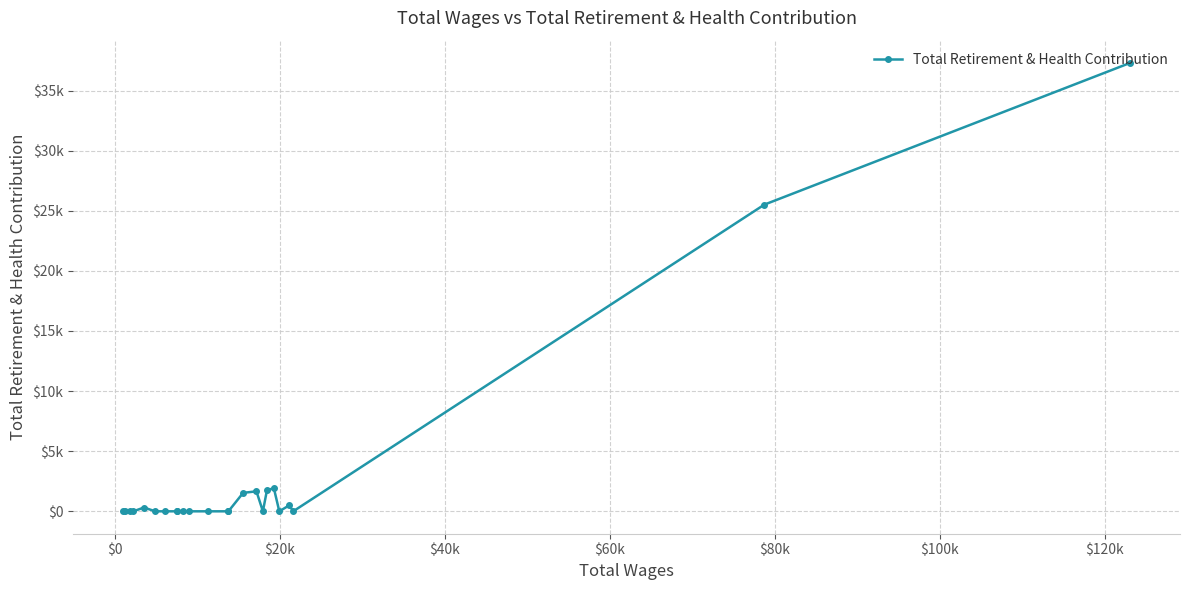

How many values exceed 0?

8